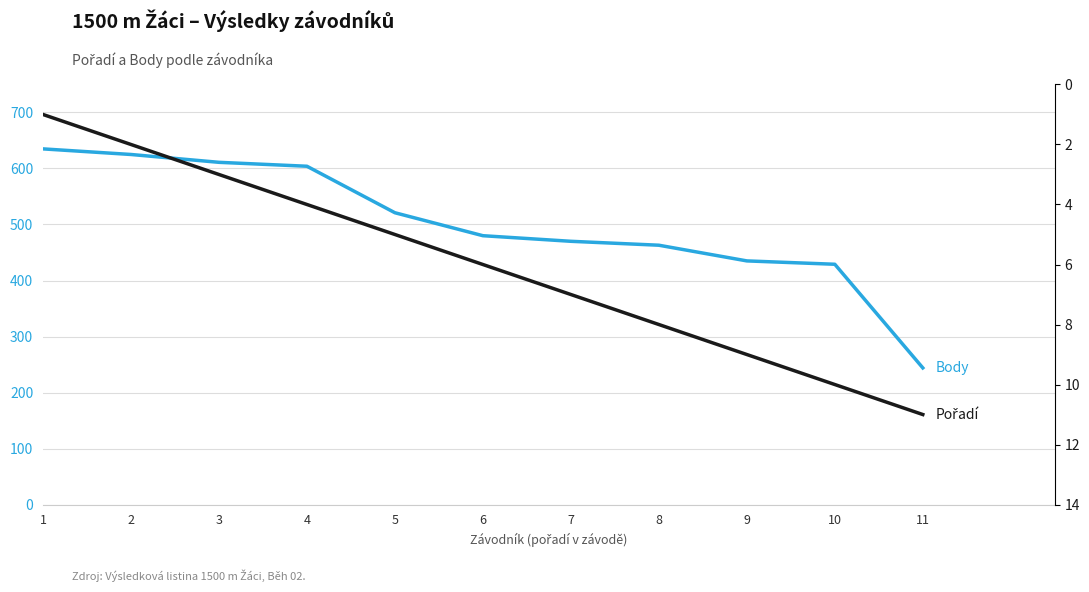

Reading left to right, list all the values displayed in this chart.

Body: 635	625	611	604	521	480	470	463	435	429	244
Pořadí: 1	2	3	4	5	6	7	8	9	10	11